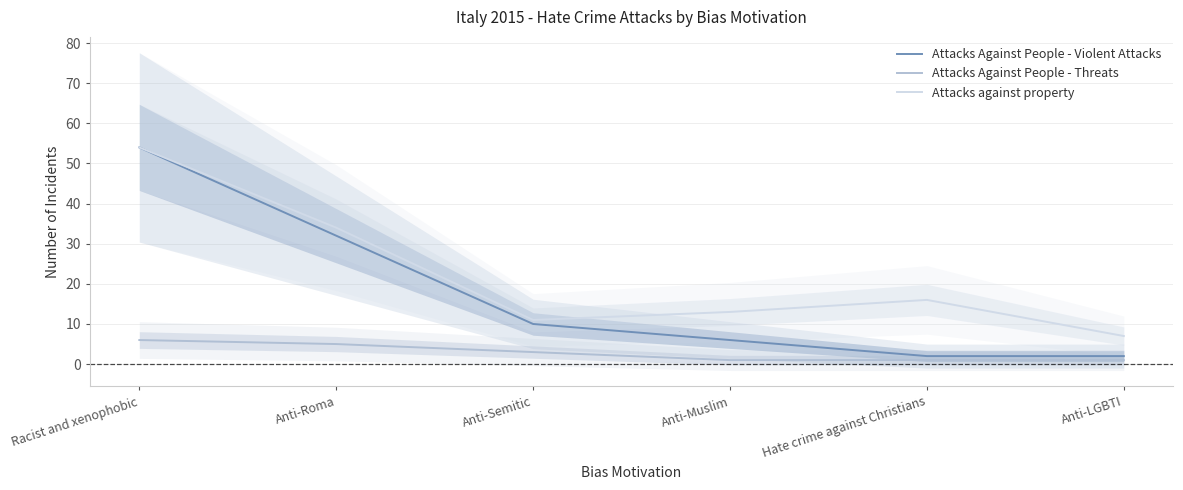

What is the sum of all Attacks Against People - Threats values?

17